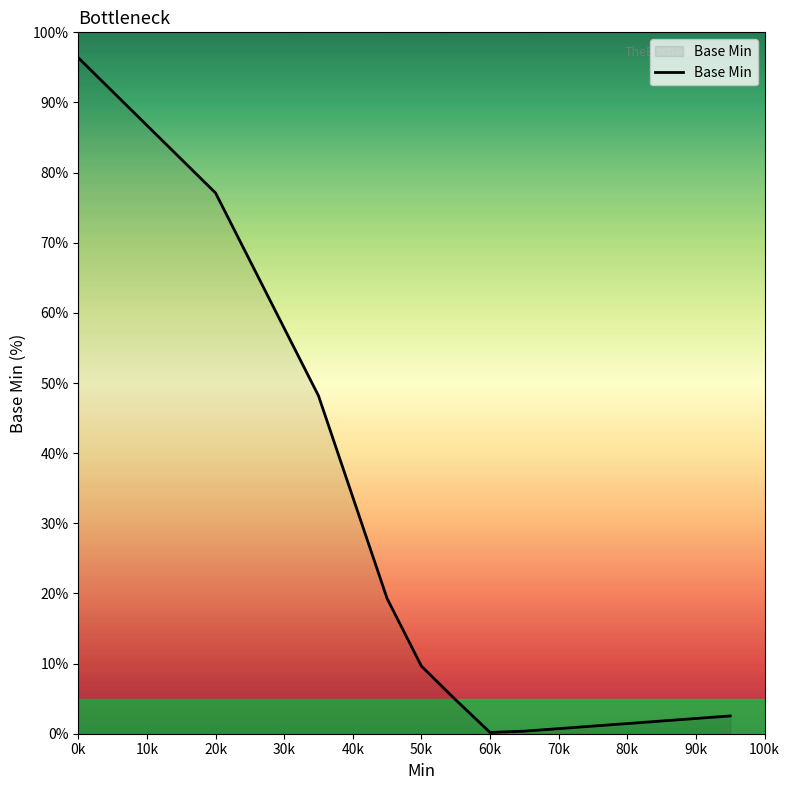

What is the maximum value shown in the chart?

96.4